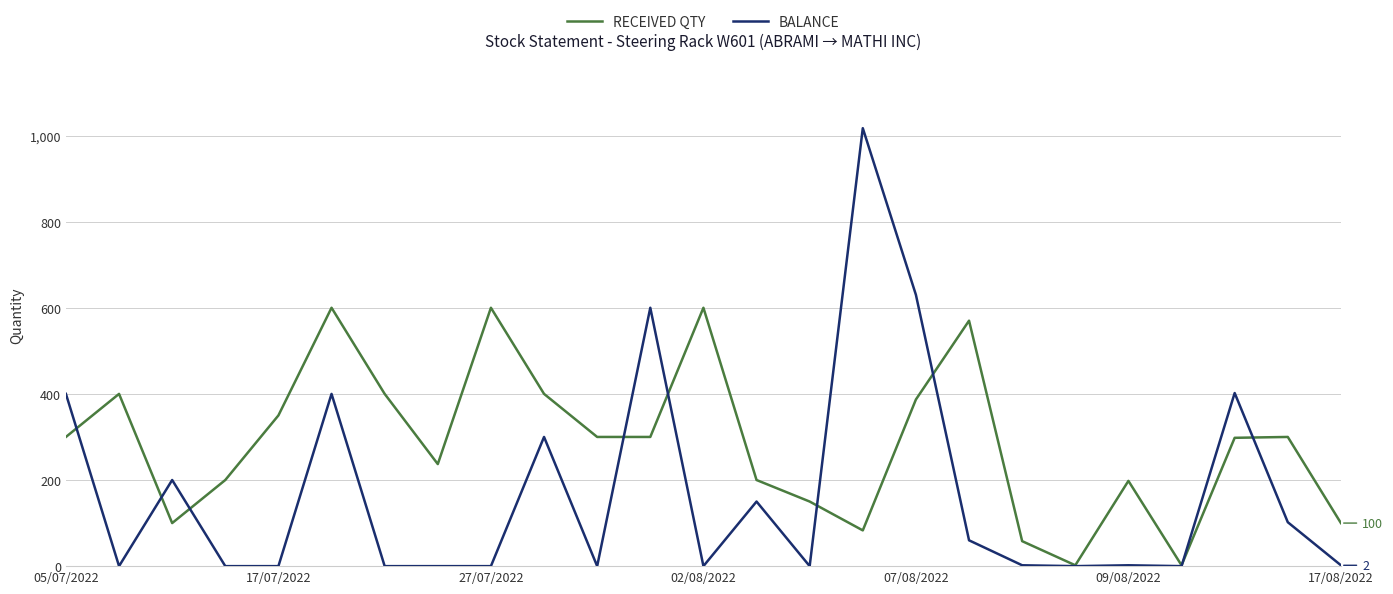

Which series has the widest spread of values?

BALANCE